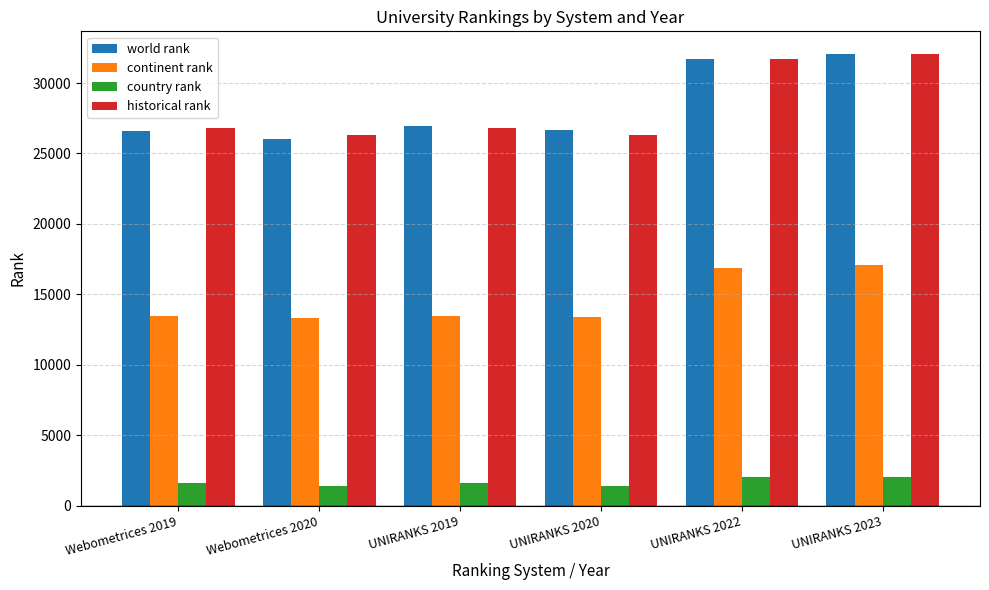

At how many categories does at least one series exceed 15481?

6